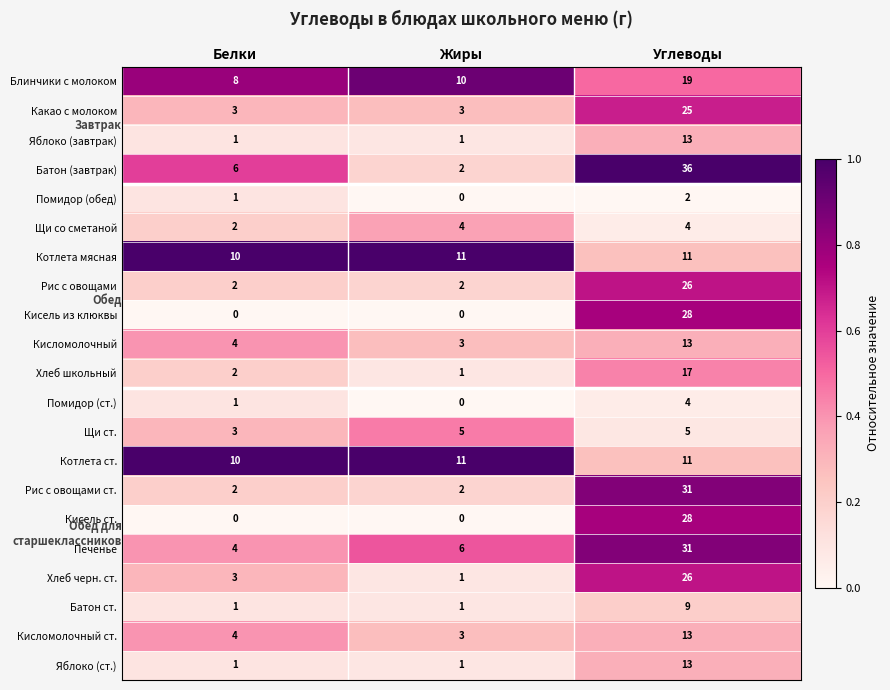

The value of Кисель ст. at Белки is -18. True or false?

False